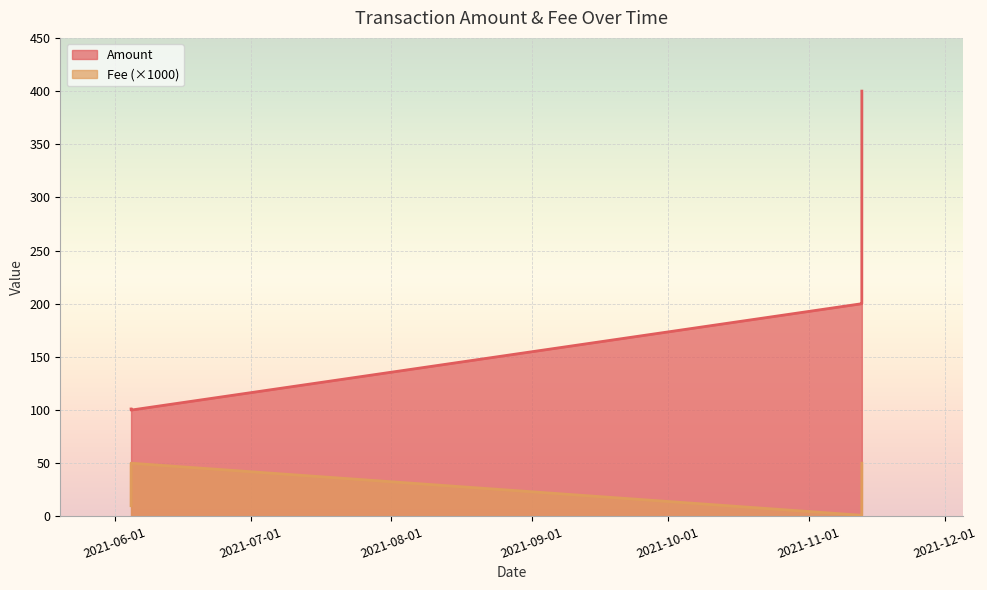

Which series changed the most between 2021-06-04 14:33:00 and 2021-11-12 16:54:00?

Amount